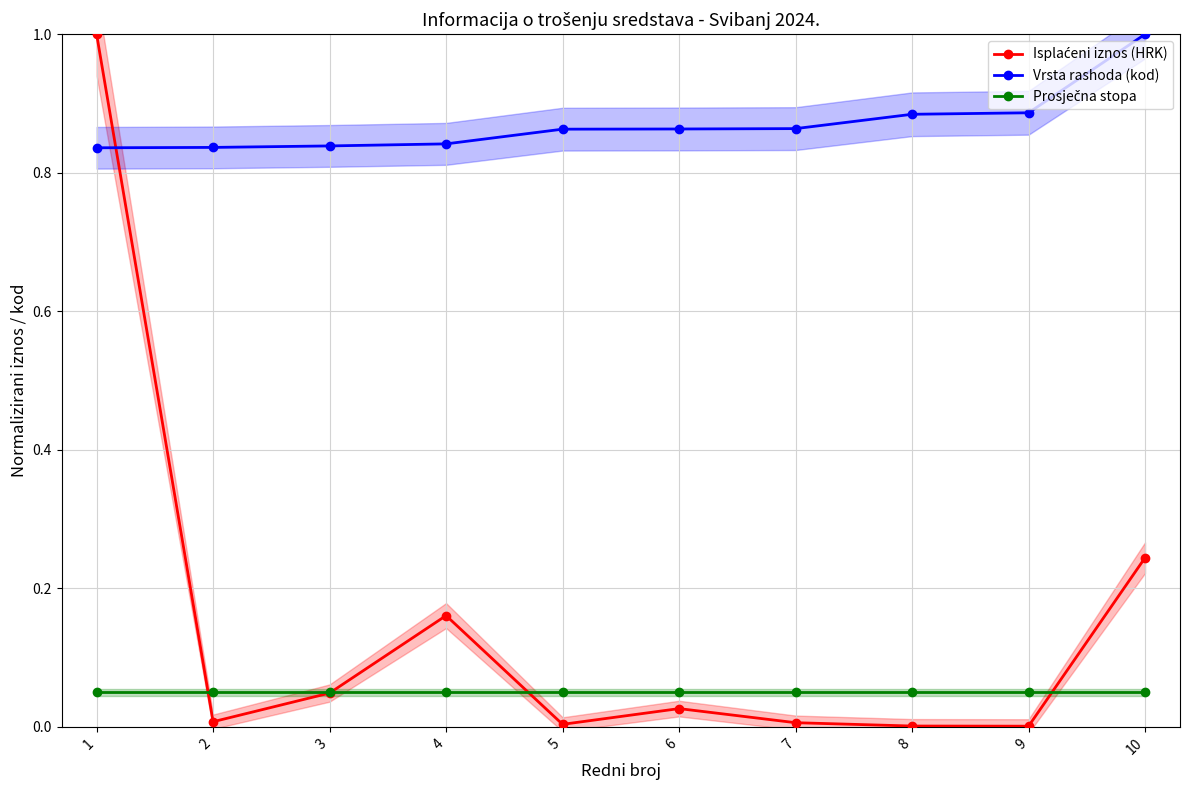

What is the difference between the maximum and minimum values in the Isplaćeni iznos (HRK) series?

1.0